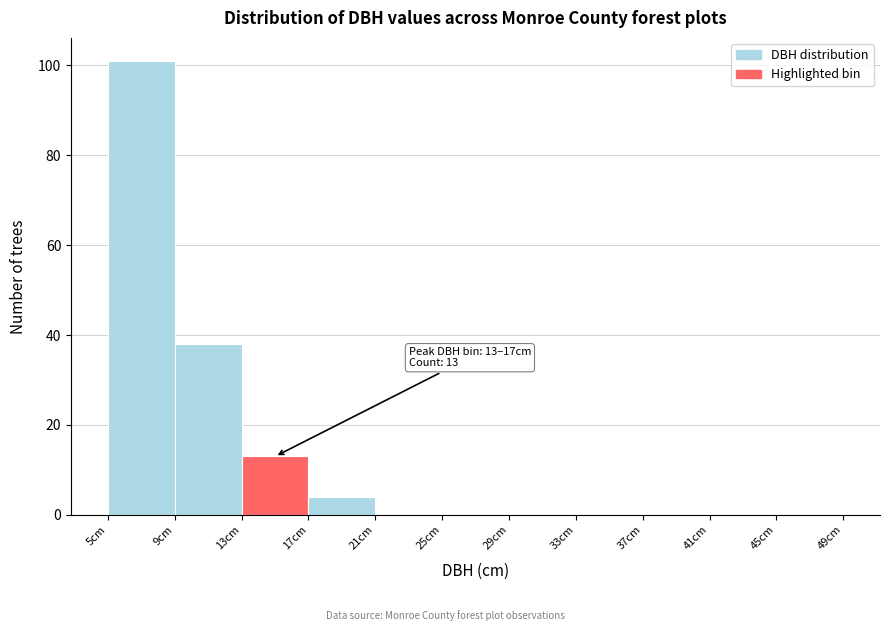

Which range on the x-axis has the tallest bar?

5 to 9